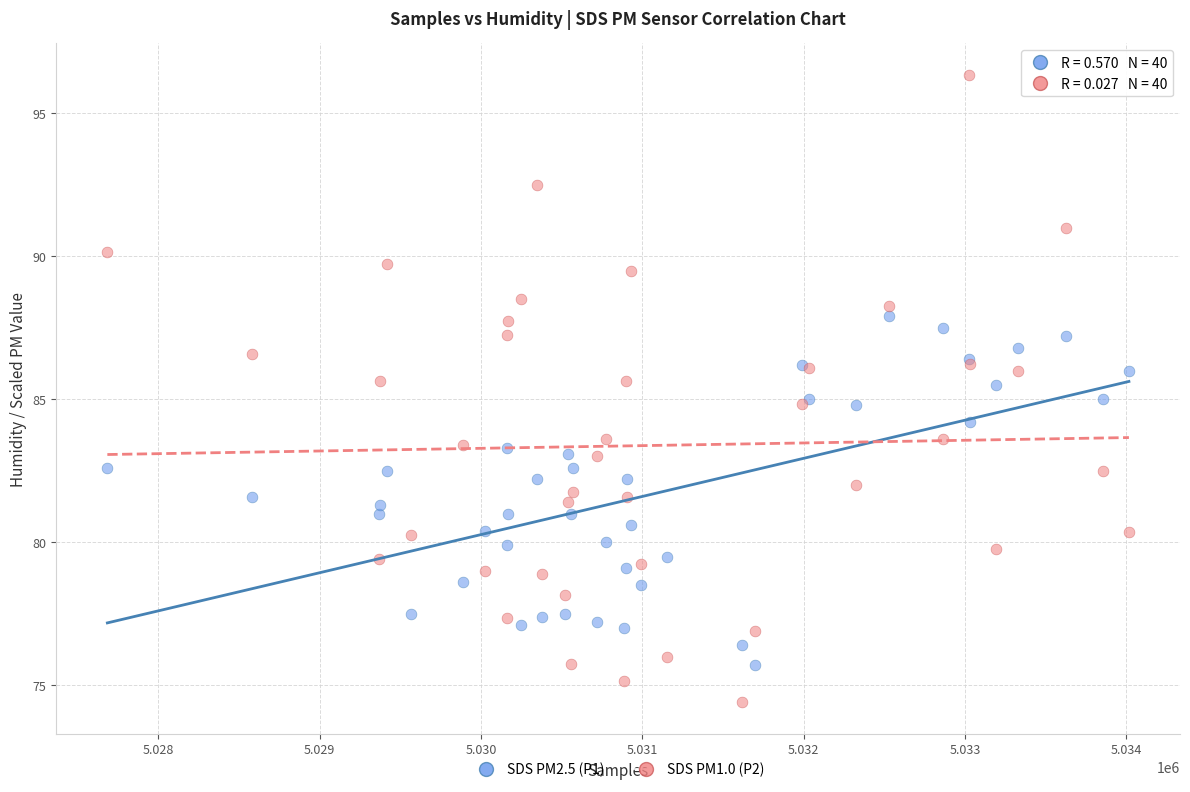

Which series reaches the maximum Y coordinate?

SDS PM1.0 (P2)